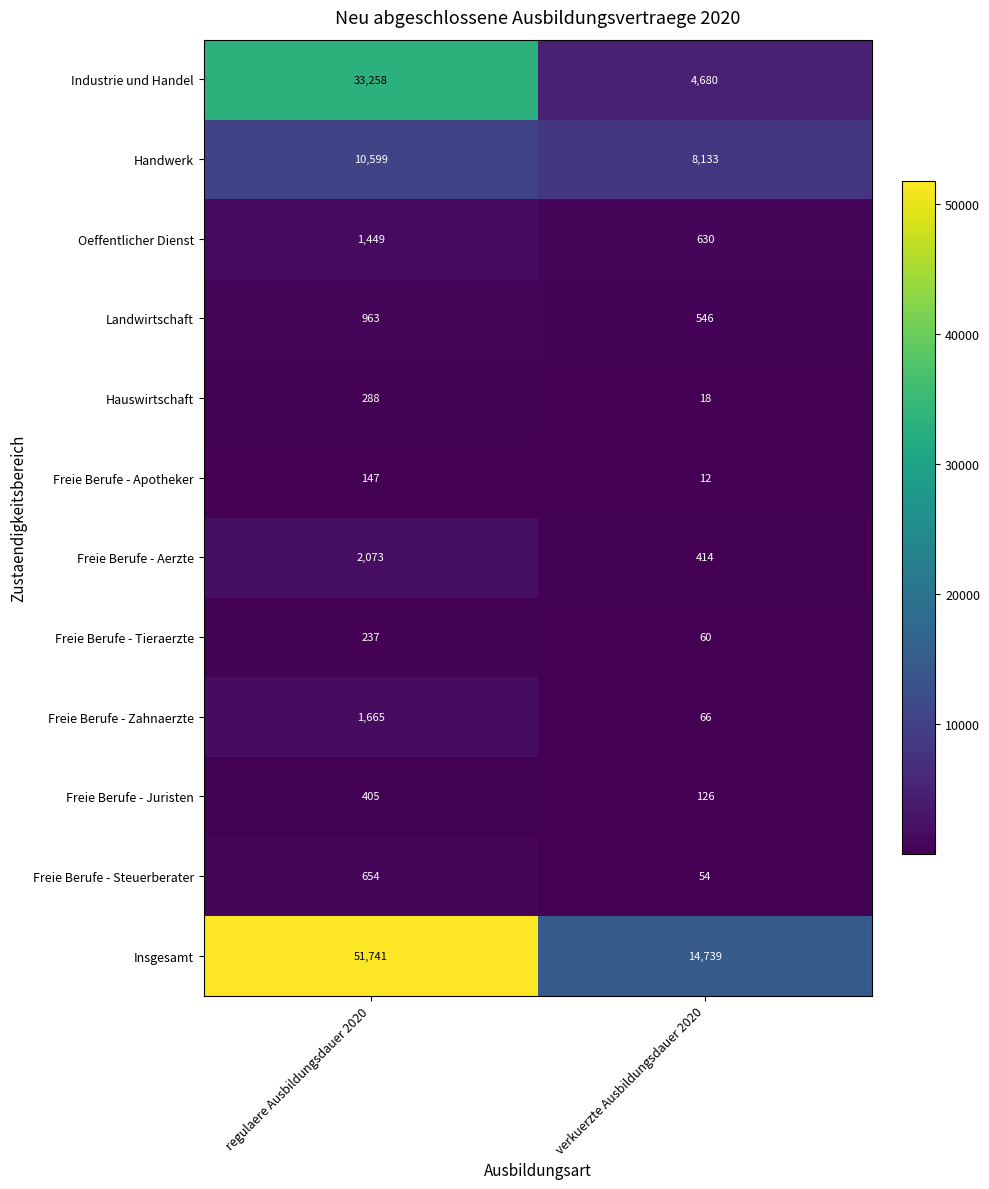

What is the difference between the maximum and minimum values in the Handwerk series?

2466